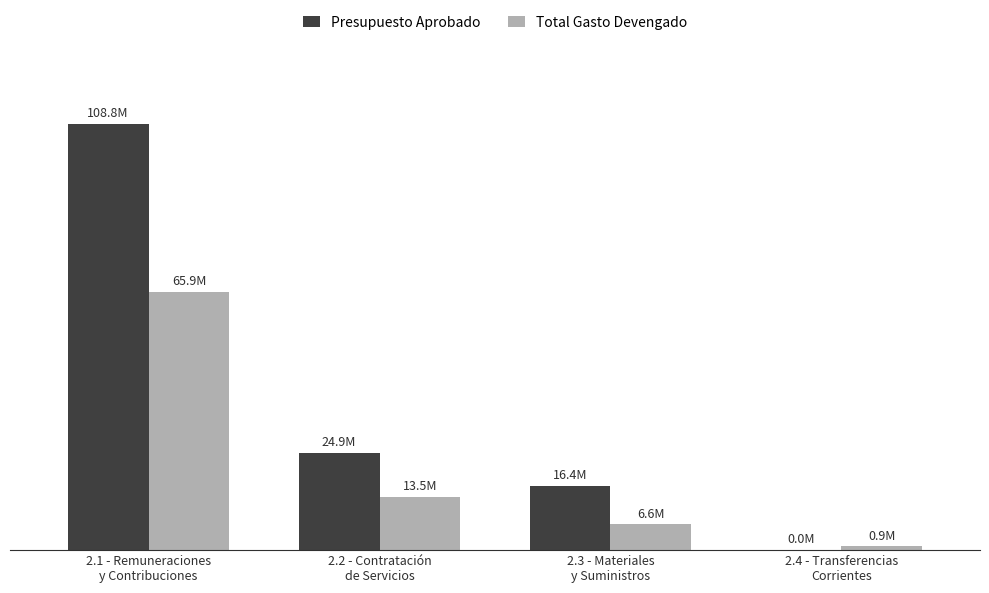

Where is Total Gasto Devengado nearest to the value 33434671?

2.2 - Contratación
de Servicios